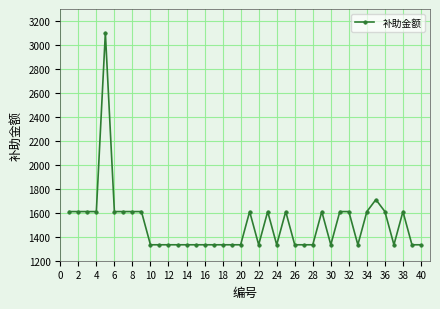

What is the sum of all values?

60175